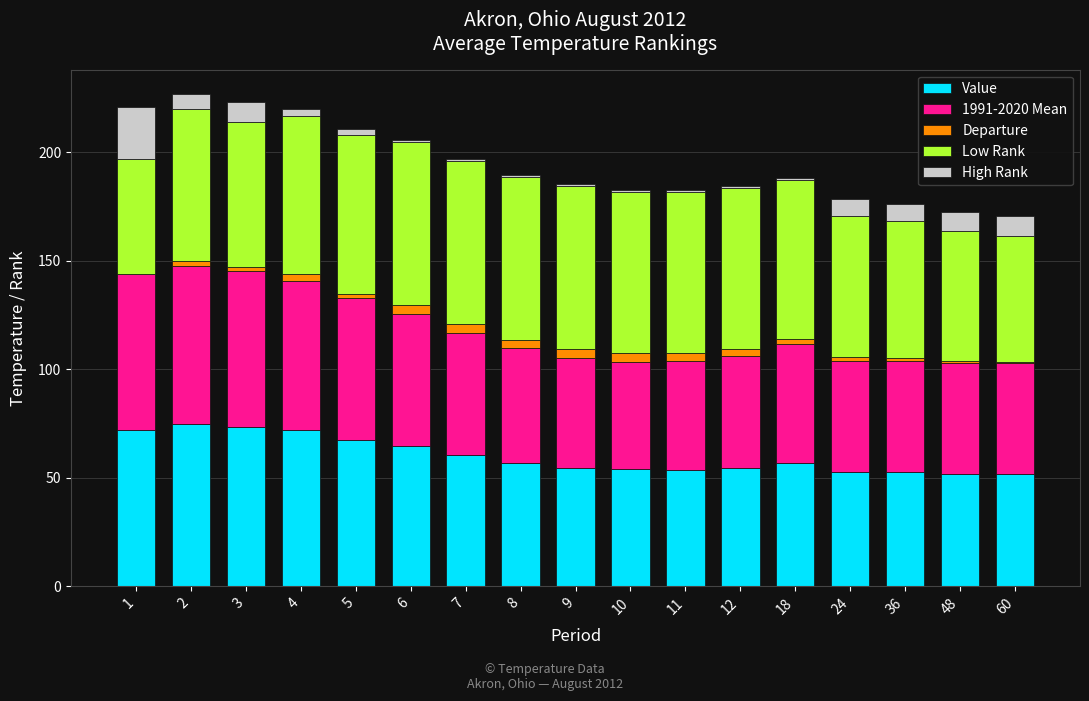

Does the chart contain stacked bars?

Yes